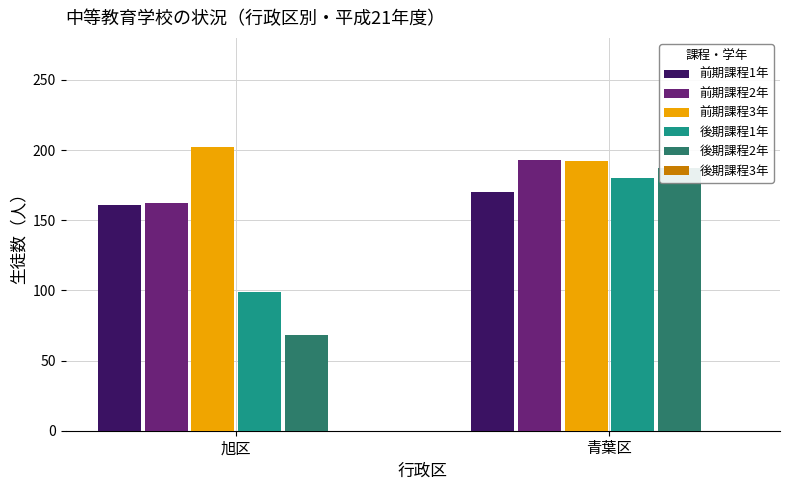

What is the value of the 後期課程2年 bar at the 1st from the left?

68